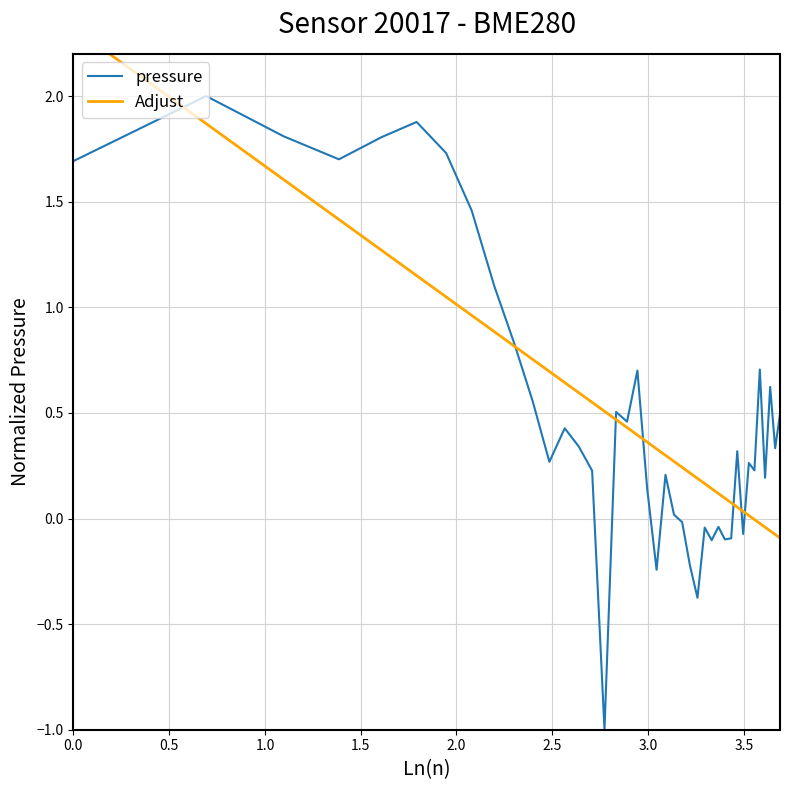

How many series are shown in this chart?

2